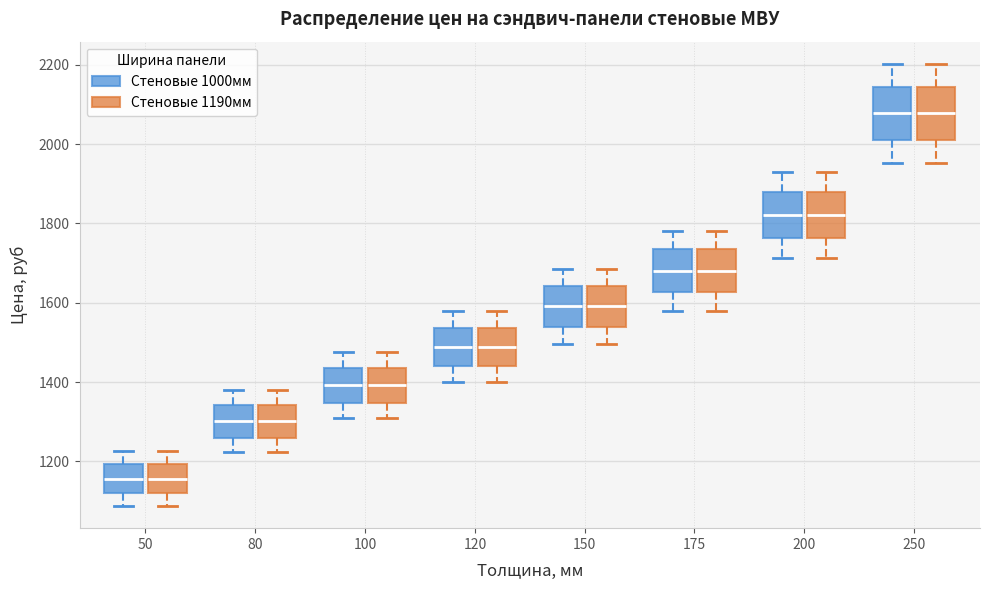

Where does the lower whisker of the box for 50 (Стеновые 1190мм) end on the y-axis? The values are not printed on the chart, so give them approximately, as read against the axis.

1080